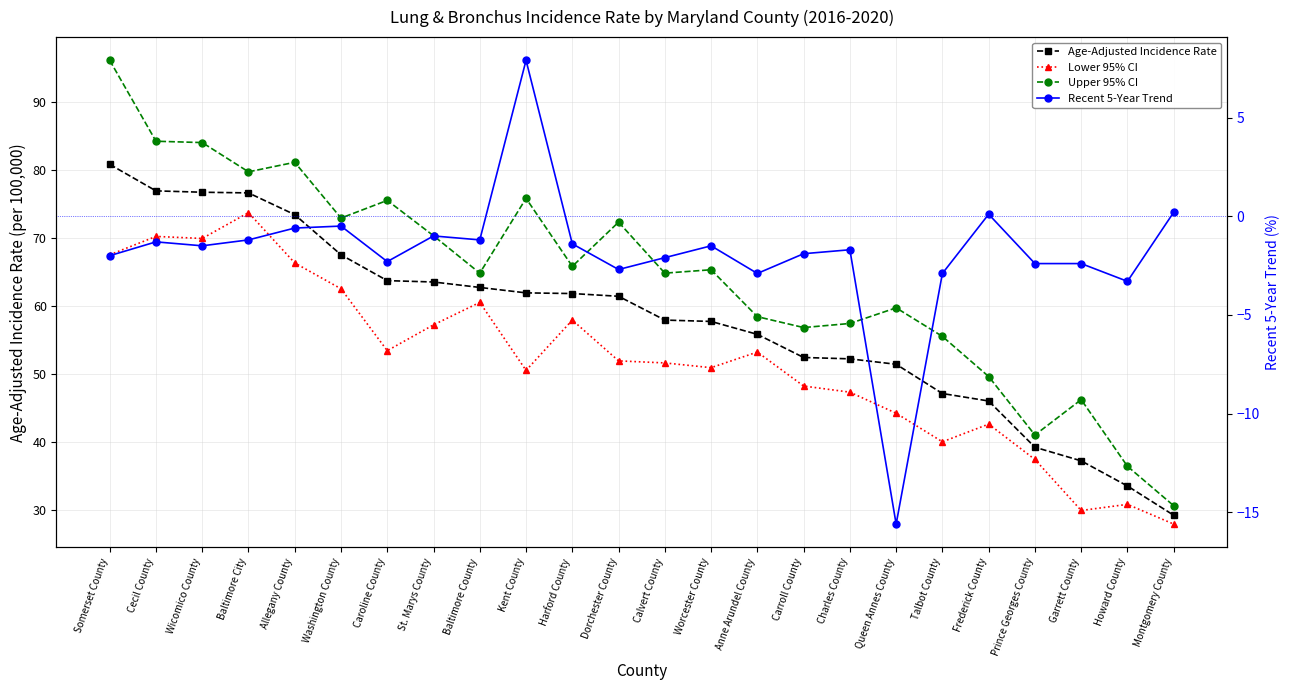

Which series has the largest total across all categories?

Upper 95% CI